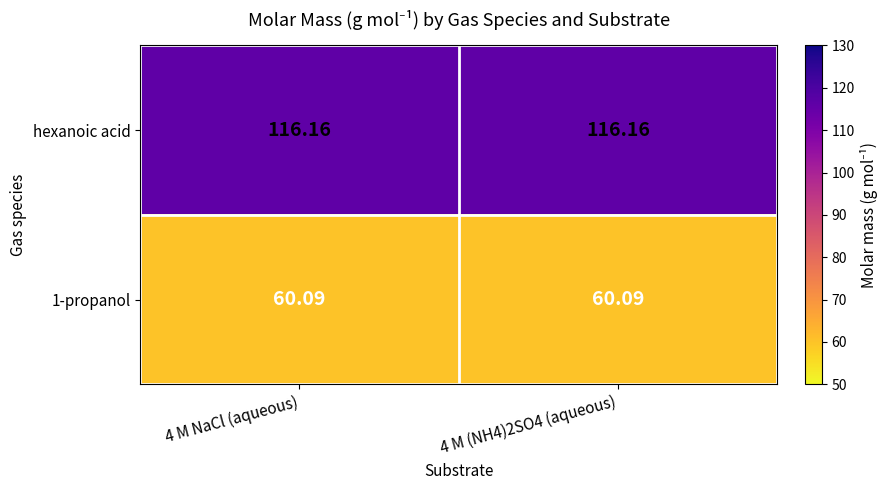

Is the value of hexanoic acid at 4 M NaCl (aqueous) greater than the value of 1-propanol at 4 M NaCl (aqueous)?

Yes